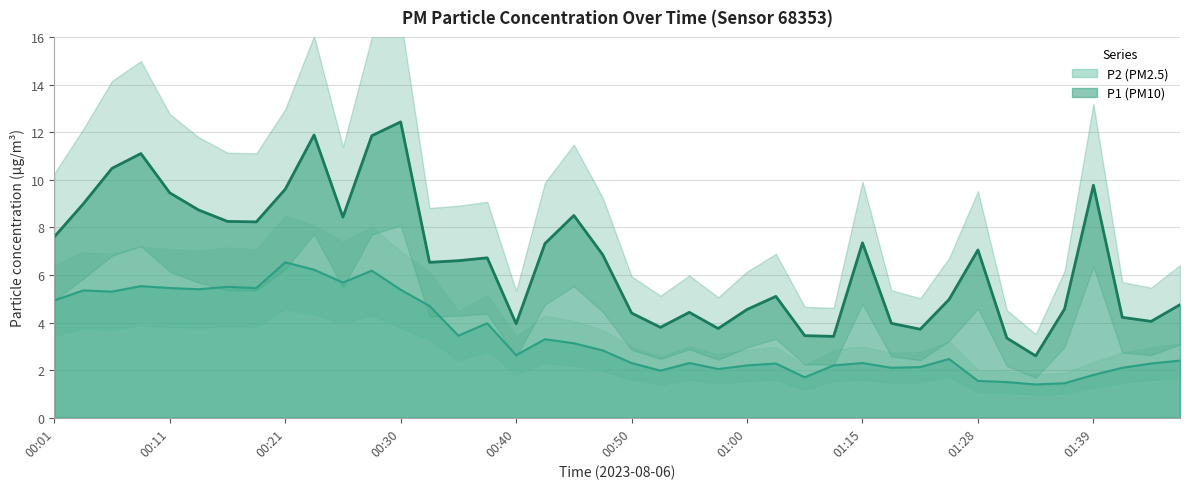

Where is P2 nearest to the value 3?

00:45